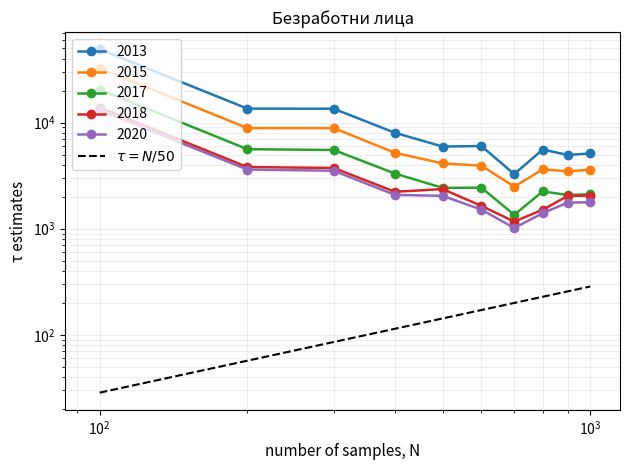

The 2013 series shows 67902 at София. True or false?

False